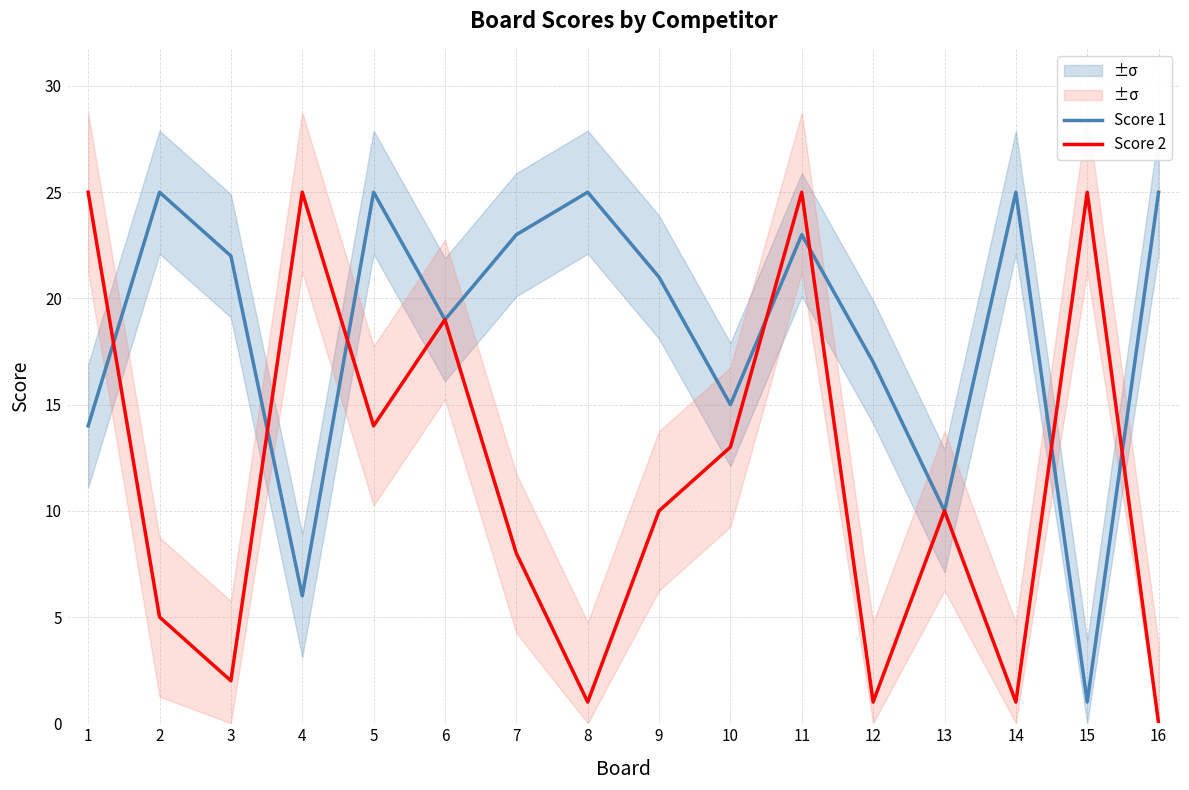

Does the chart have visible grid lines?

Yes